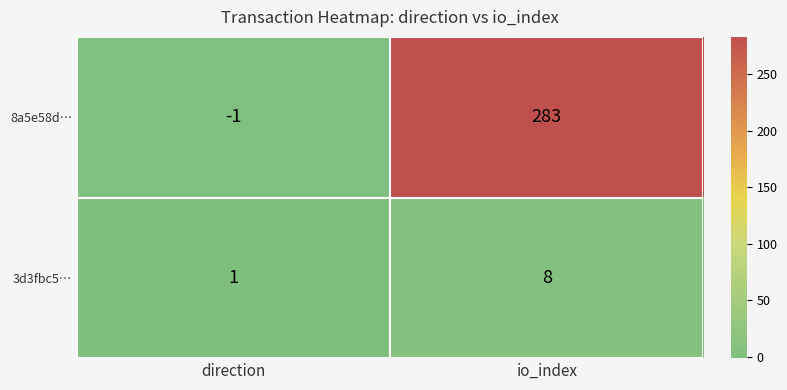

Rank the series by their average value, from lowest to highest.

3d3fbc5…, 8a5e58d…